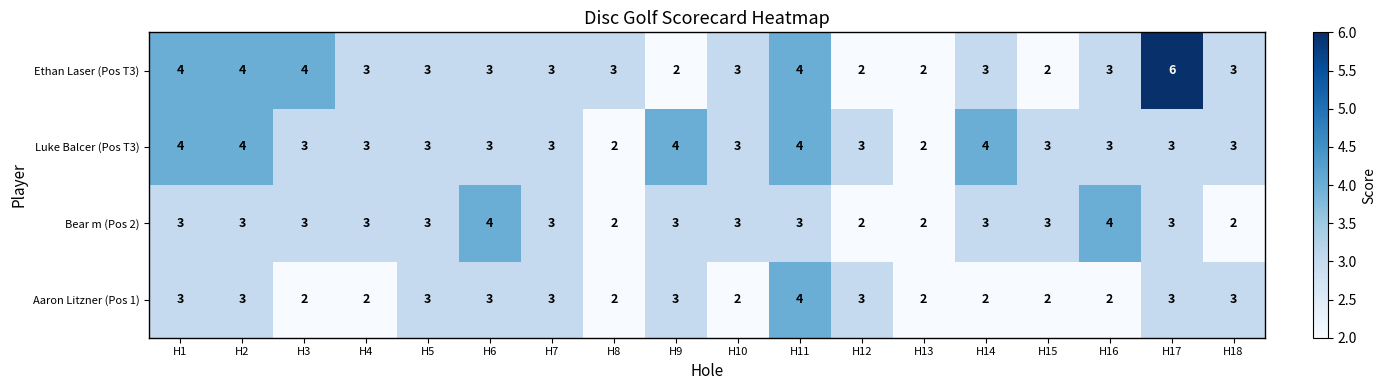

What is the total value across all series at H5?

12